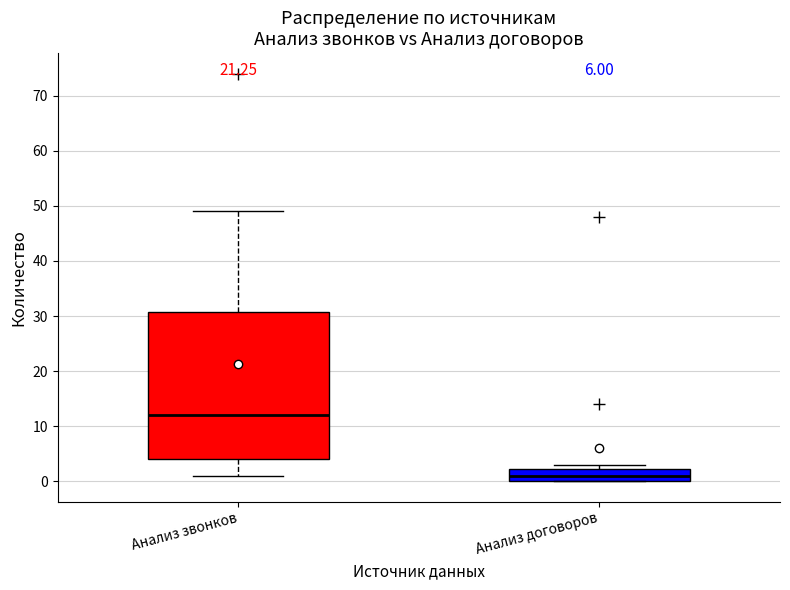

Comparing the boxes themselves (not the whiskers), which one is the tallest?

Анализ звонков